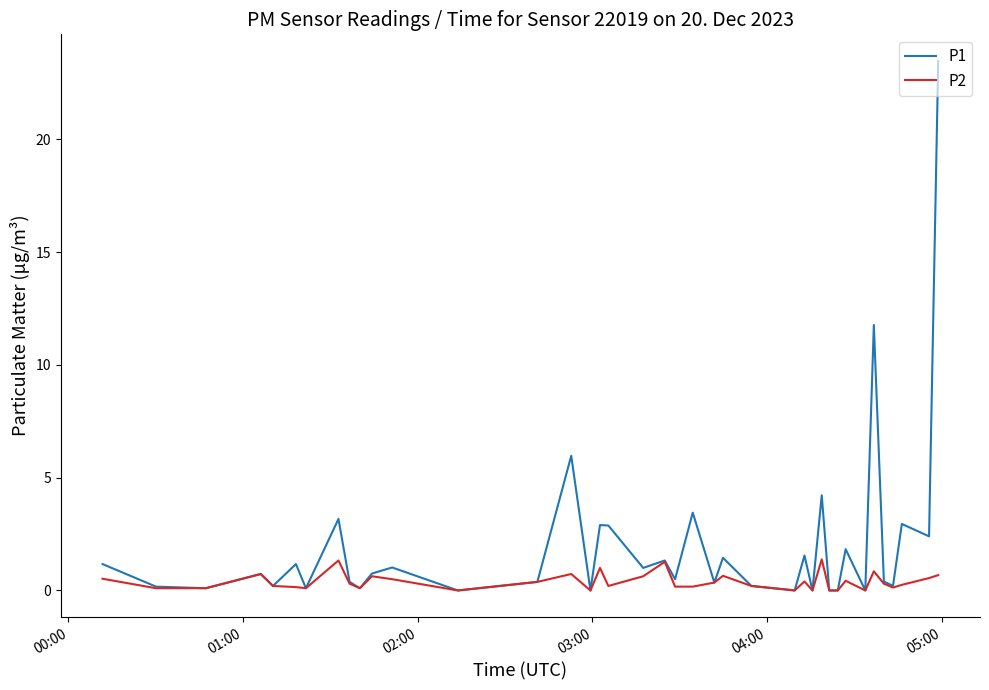

List the series in order of their peak value, lowest first.

P2, P1